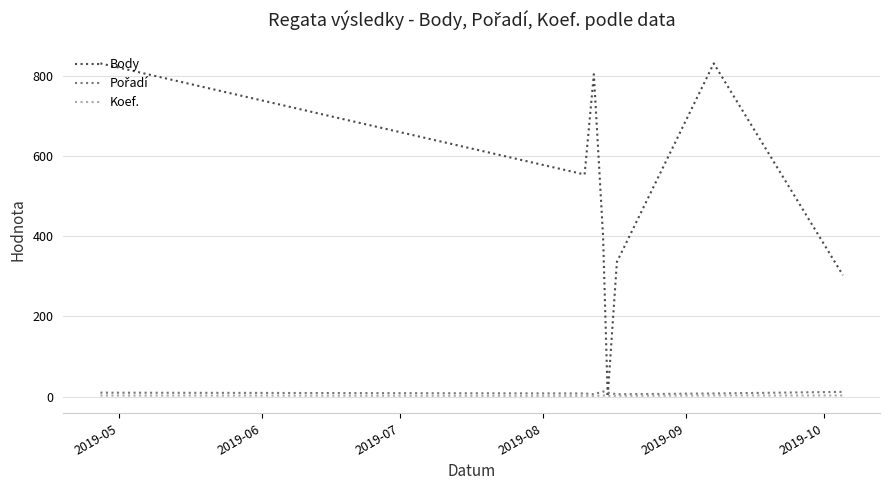

Which series has the widest spread of values?

Body